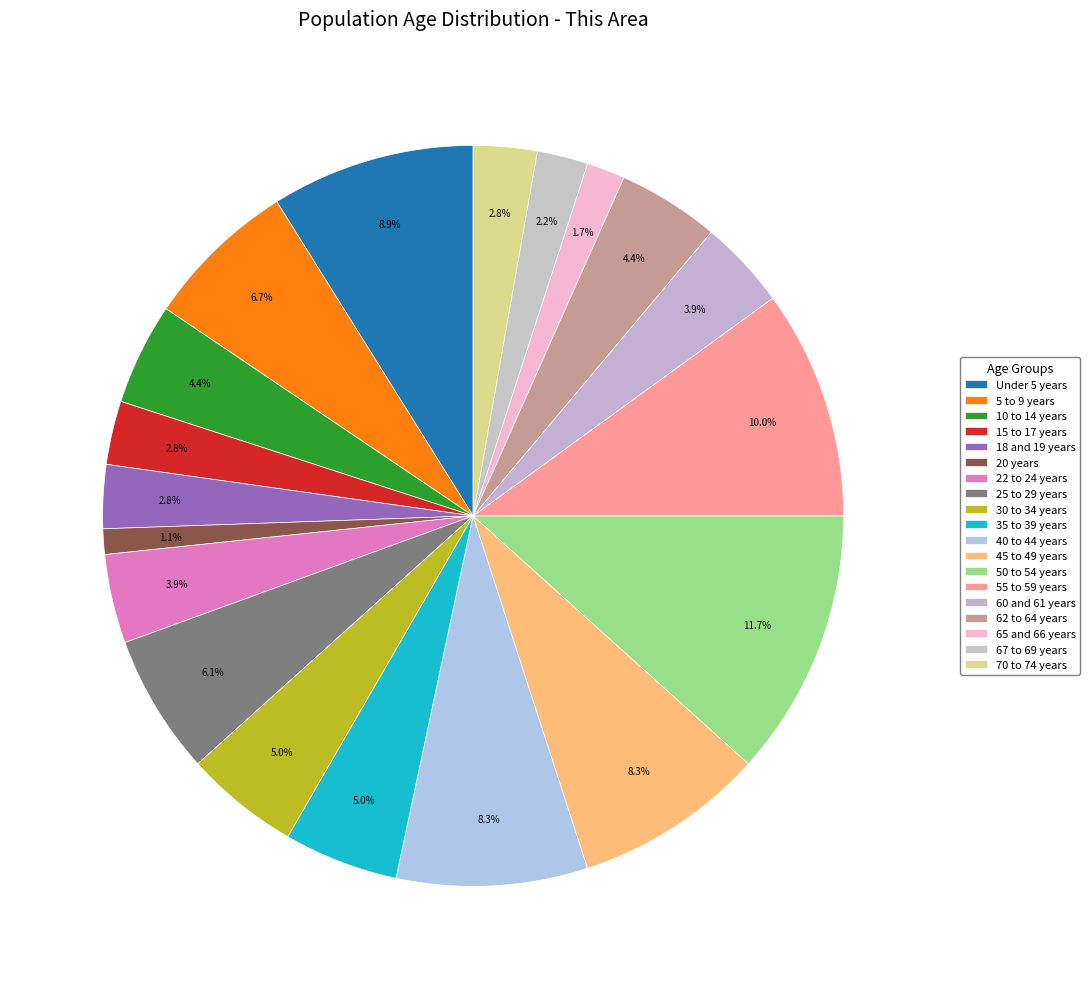

Which slice is the smallest?

20 years